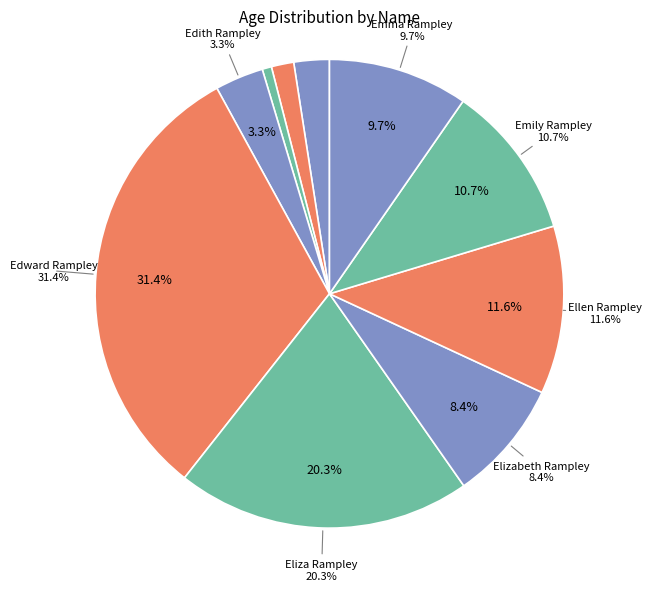

The Donald Rampley slice represents 11% of the pie. True or false?

False